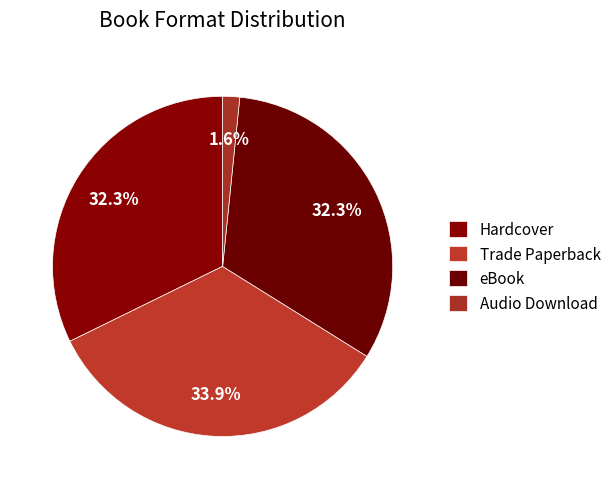

Count the number of slices in the pie.

4